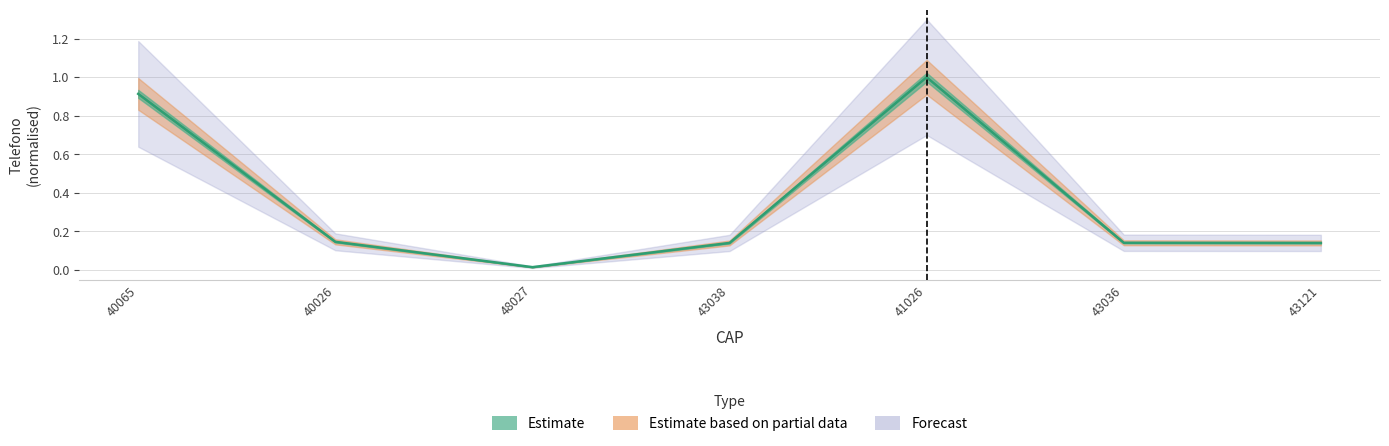

What position from the right is 43121?

1